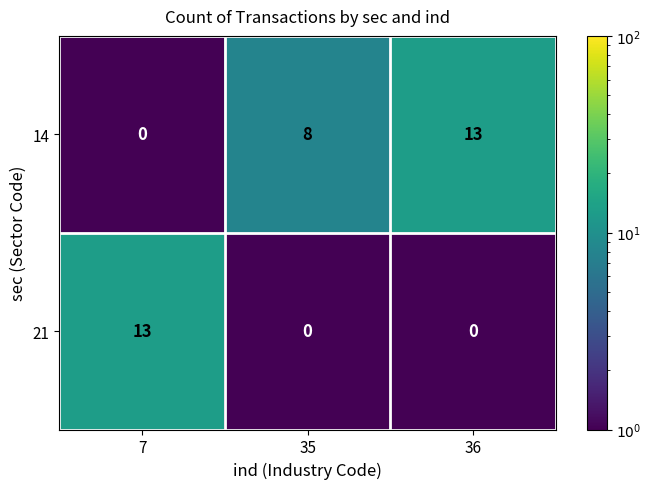

Between 7 and 35, which series saw the biggest shift?

21